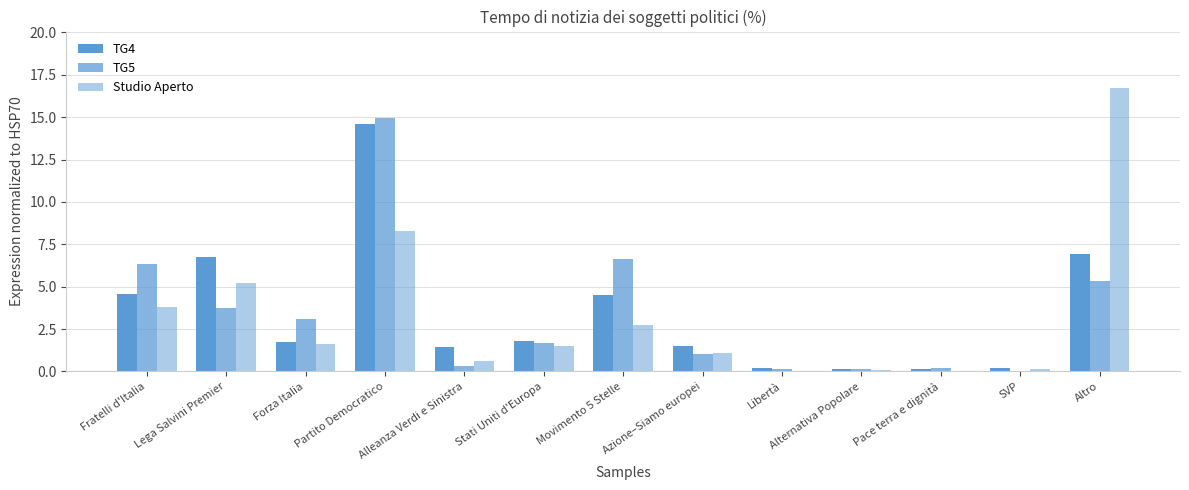

Reading right to left, list all the values displayed in this chart.

TG4: 6.9	0.2	0.2	0.2	0.2	1.5	4.5	1.8	1.5	14.6	1.7	6.8	4.6
TG5: 5.3	0.0	0.2	0.1	0.2	1.0	6.6	1.7	0.3	14.9	3.1	3.7	6.3
Studio Aperto: 16.7	0.1	0.0	0.1	0.0	1.1	2.7	1.5	0.6	8.3	1.6	5.2	3.8